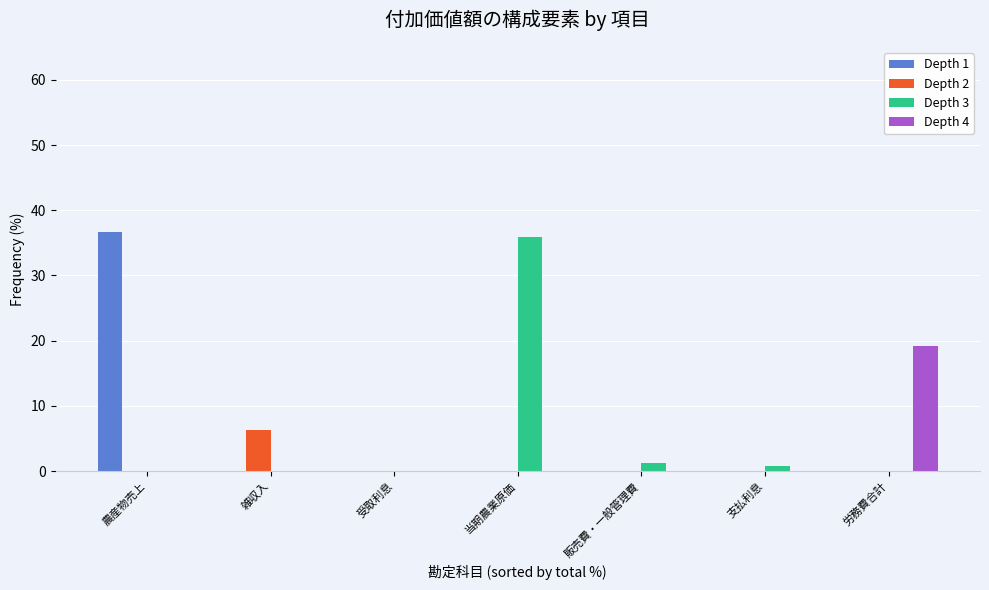

Between 農産物売上 and 受取利息, which series saw the biggest shift?

Depth 1